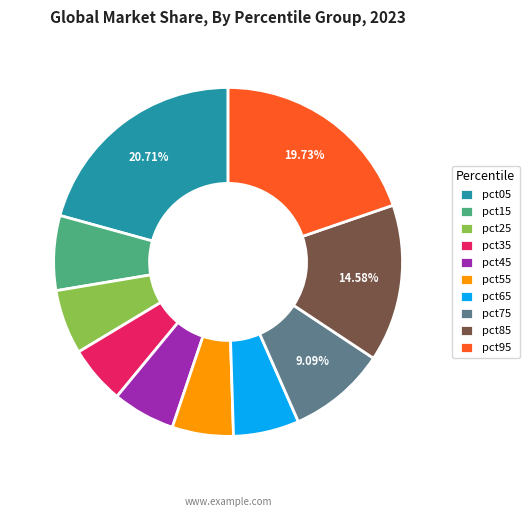

How many segments does this pie chart have?

10